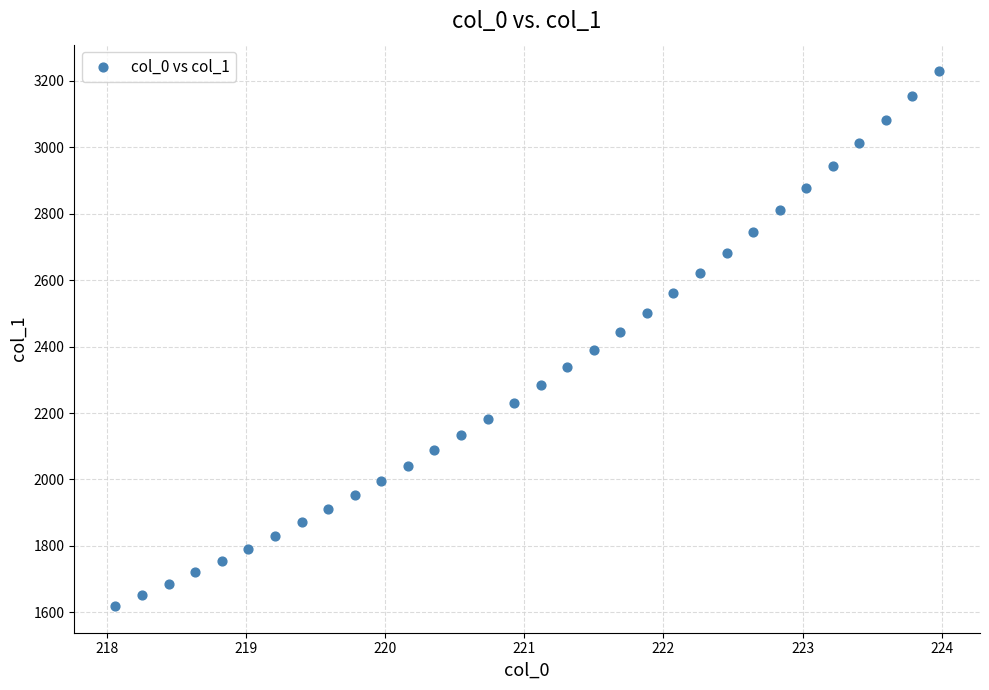

What is the range of X values (max minus min)?

5.9